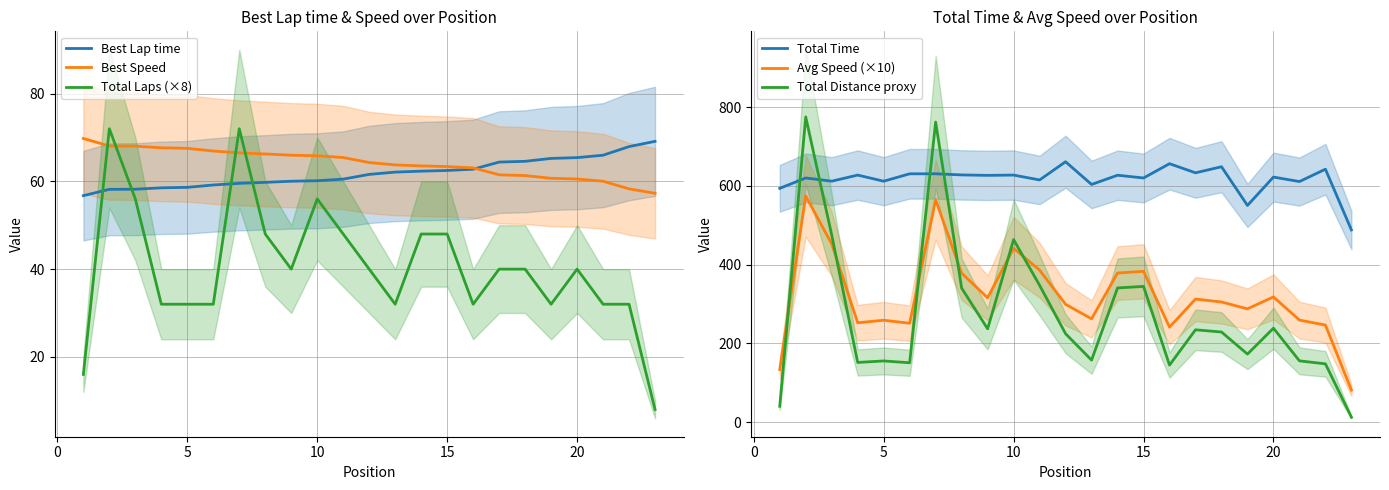

What is the sum of all Total Laps (×8) values?

928.0